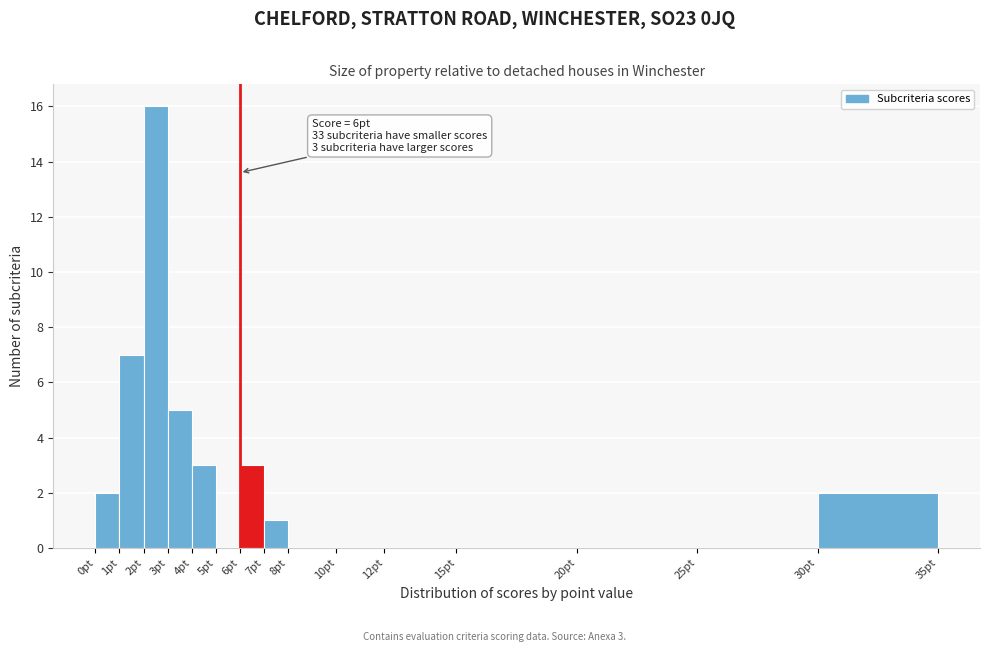

Which range on the x-axis has the tallest bar?

2 to 3